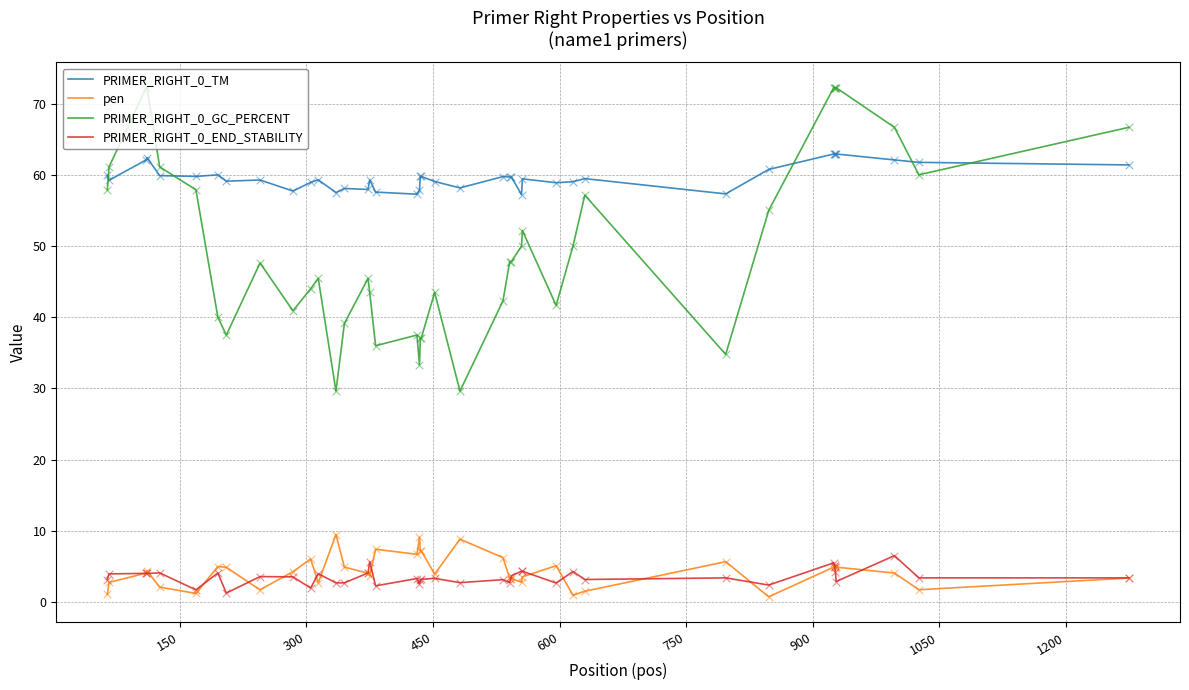

Which series has the largest total across all categories?

PRIMER_RIGHT_0_TM